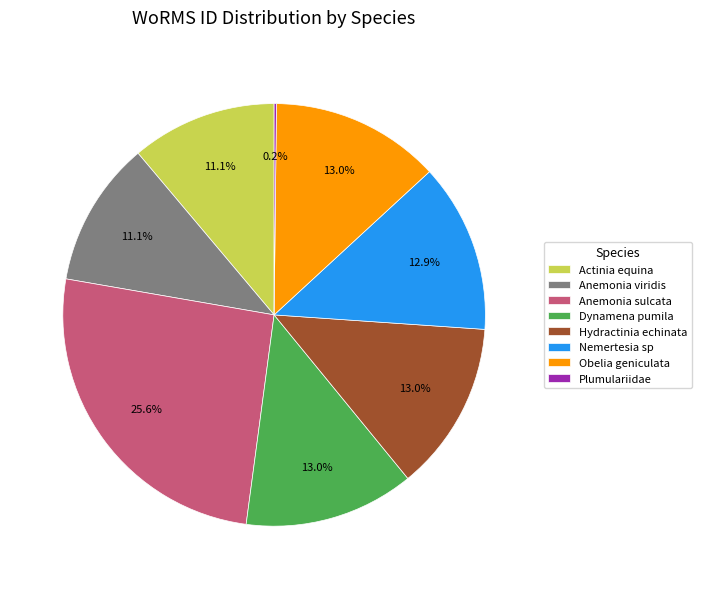

Which category has the biggest portion of the pie?

Anemonia sulcata